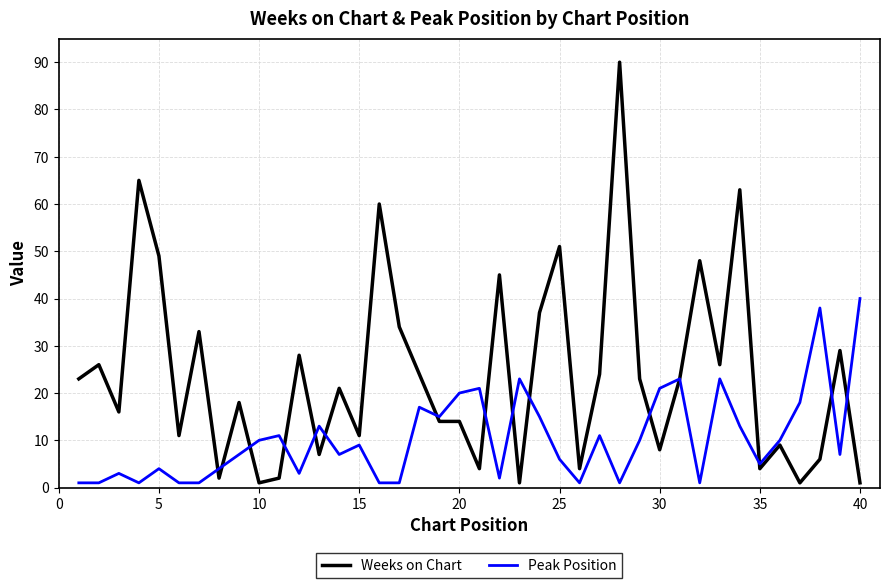

List the series in order of their overall mean, highest first.

Weeks on Chart, Peak Position